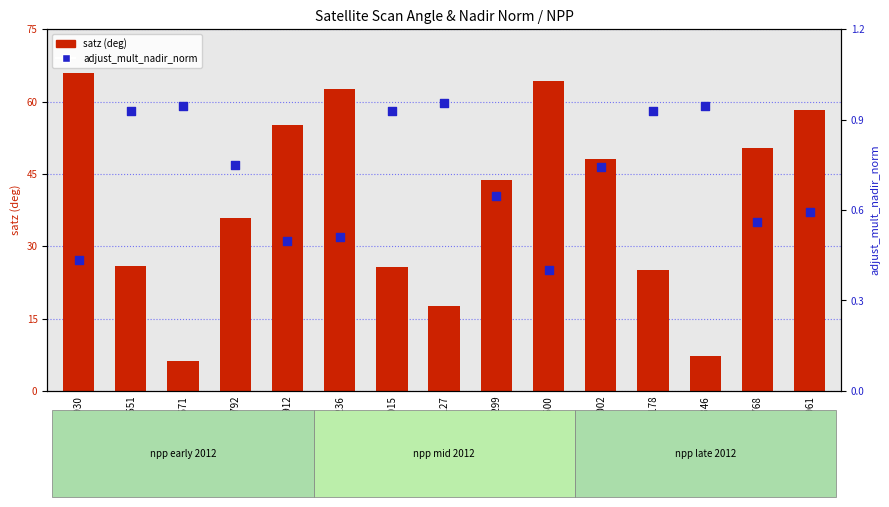

Is the value of satz (deg) at 108015 greater than the value of adjust_mult_nadir_norm at 102792?

Yes